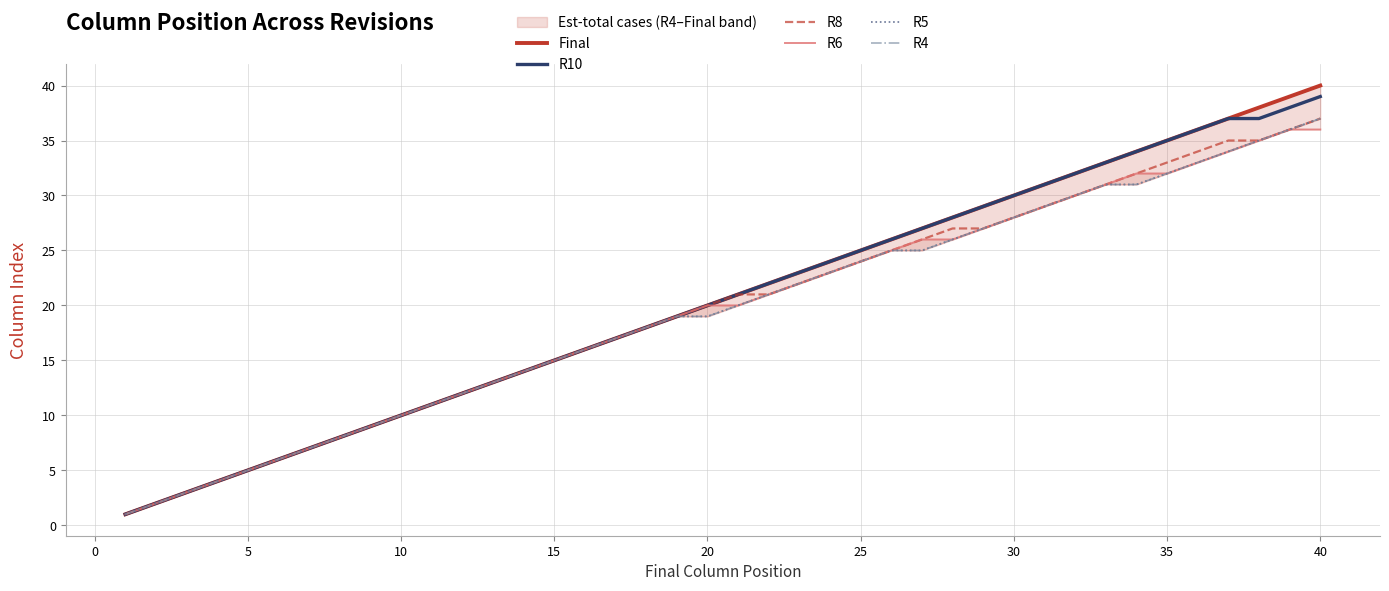

Is it true that R10 equals 25 at 25?

True